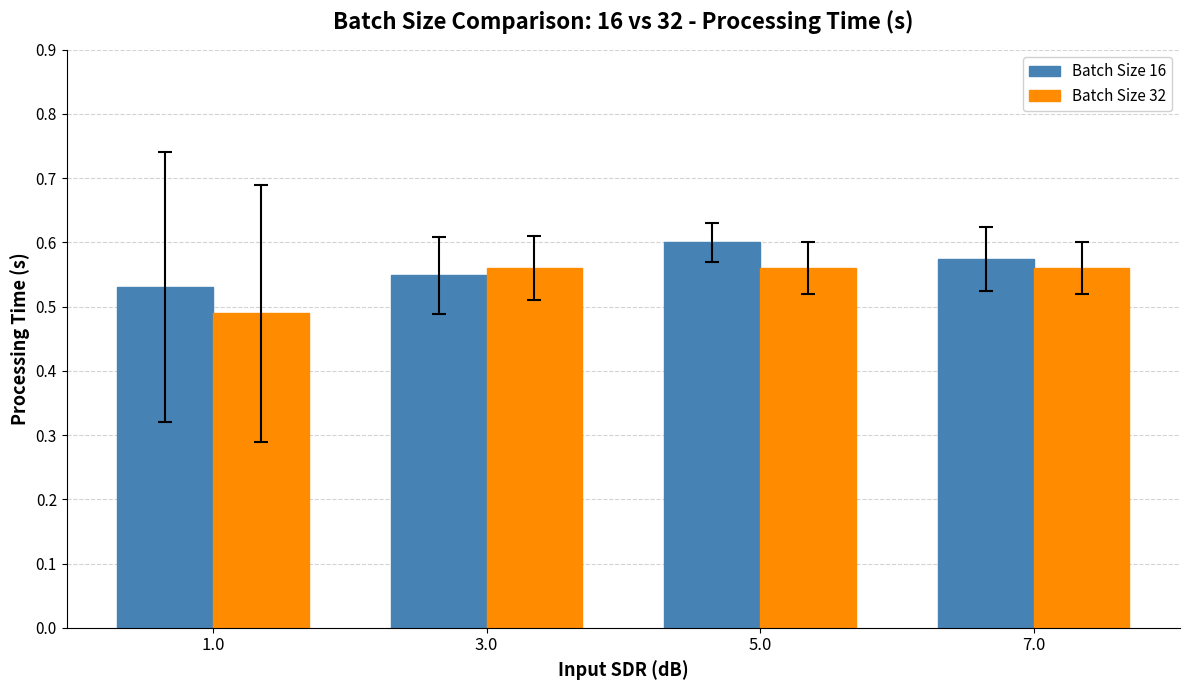

Count the number of data series in this chart.

2